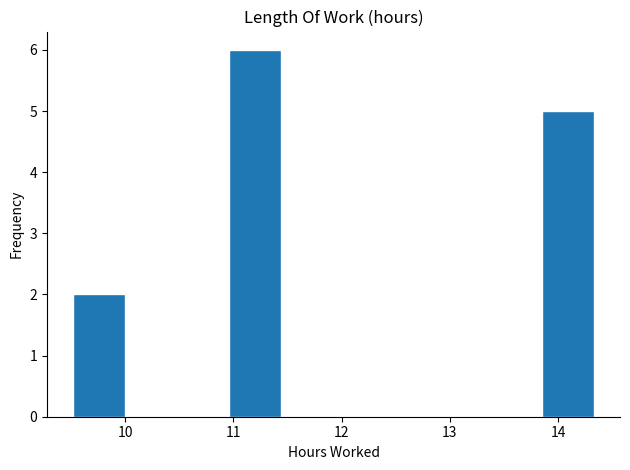

Over which range of the x-axis is the bar tallest?

11.0 to 11.4